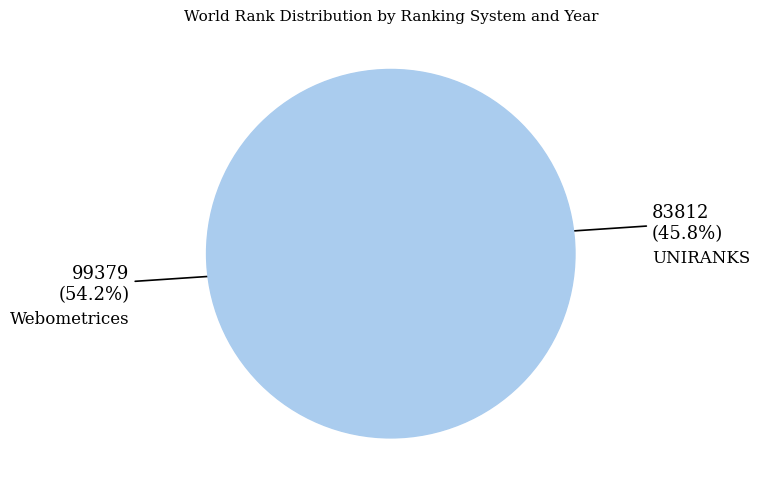

Approximately how many times larger is the value at UNIRANKS compared to Webometrices?

0.8